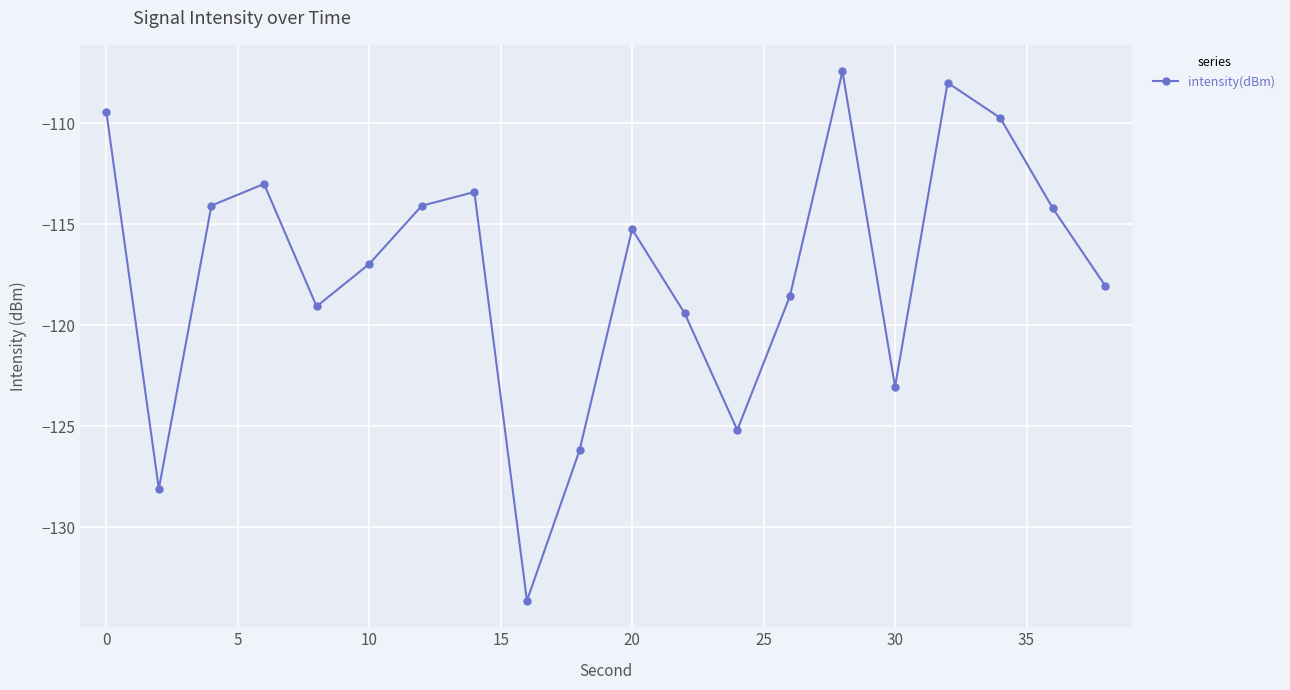

What is the maximum value shown in the chart?

-107.4